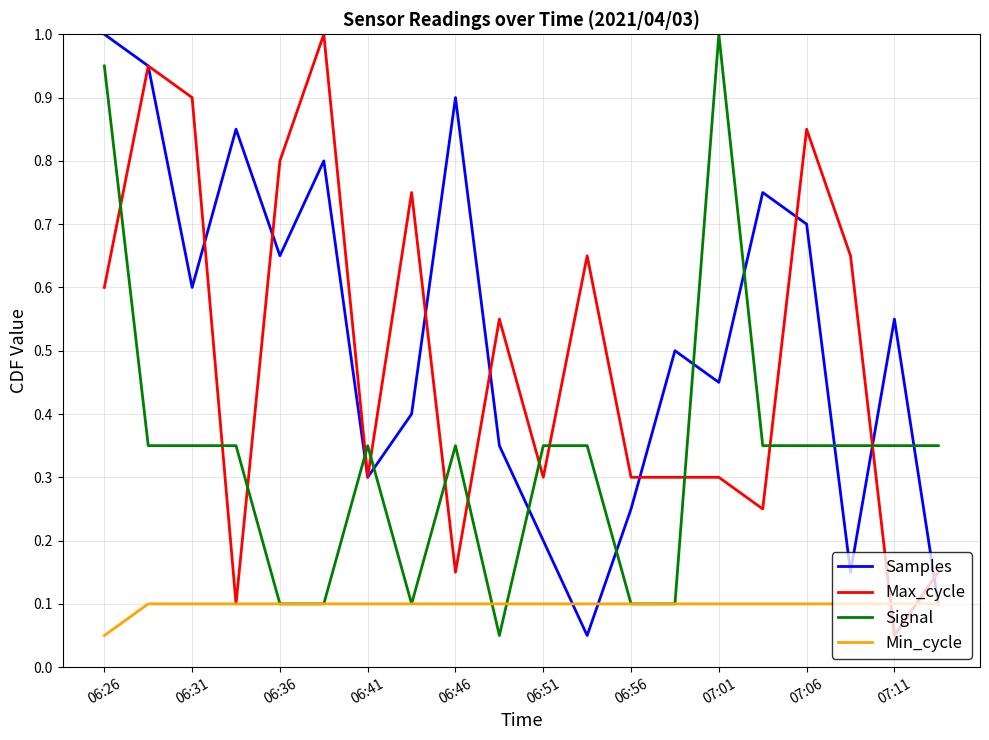

What is the greatest value displayed?

1.0